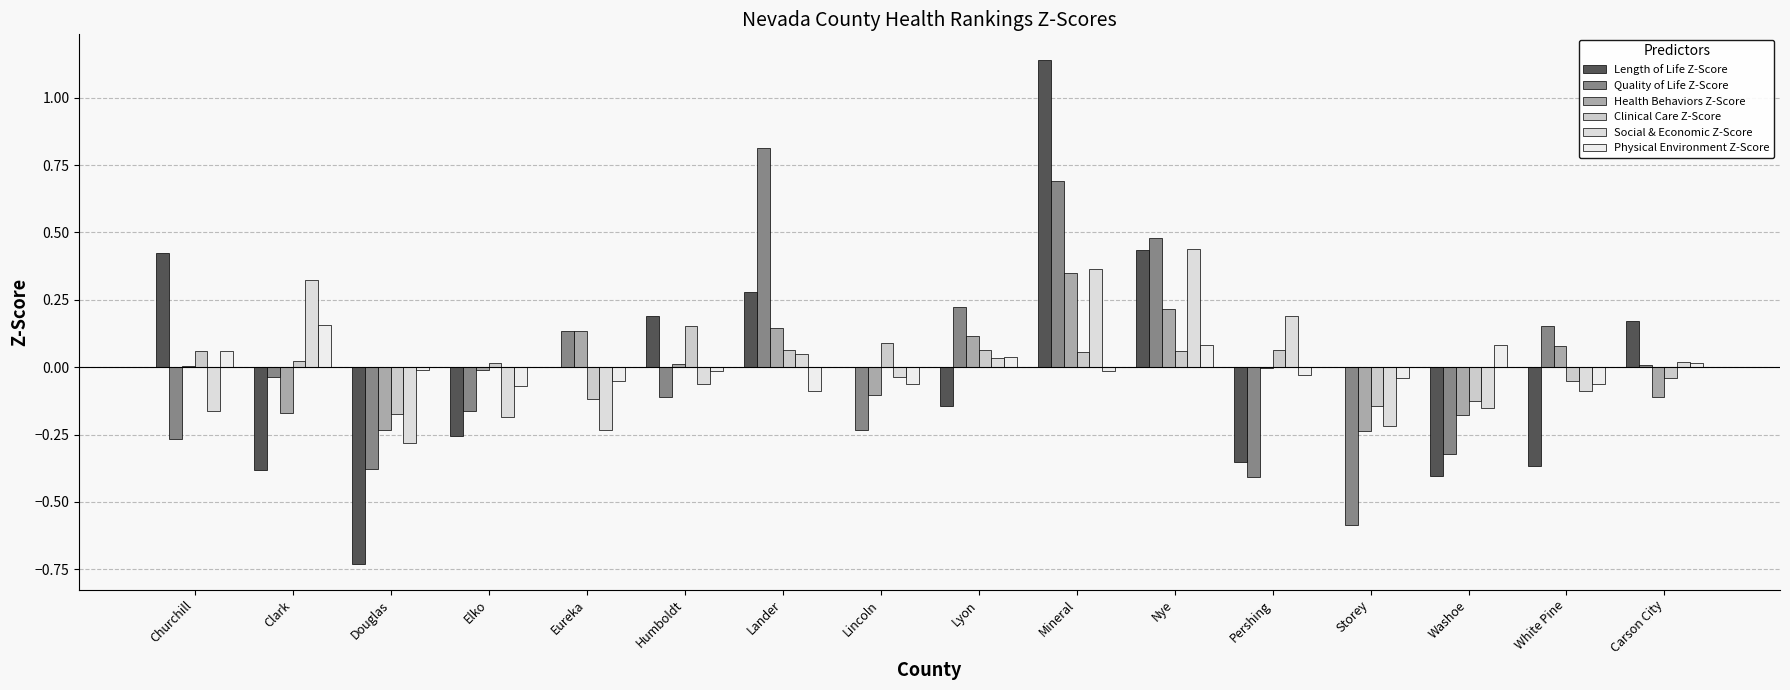

What is the spread (max minus min) of values at Douglas?

0.7